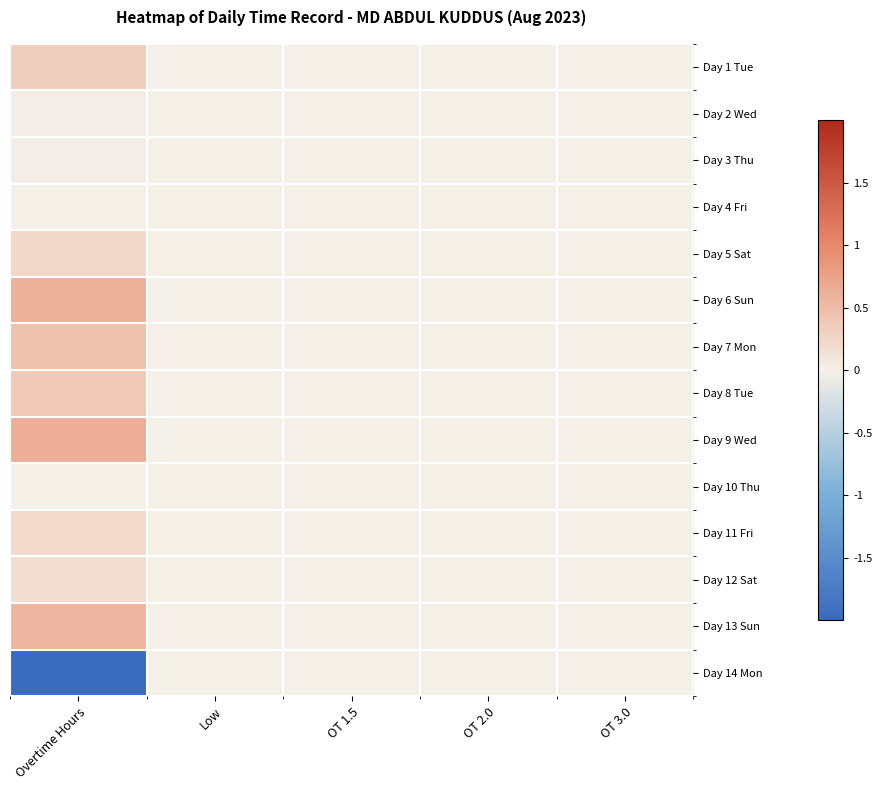

Which category has the lowest value across all series?

Overtime Hours